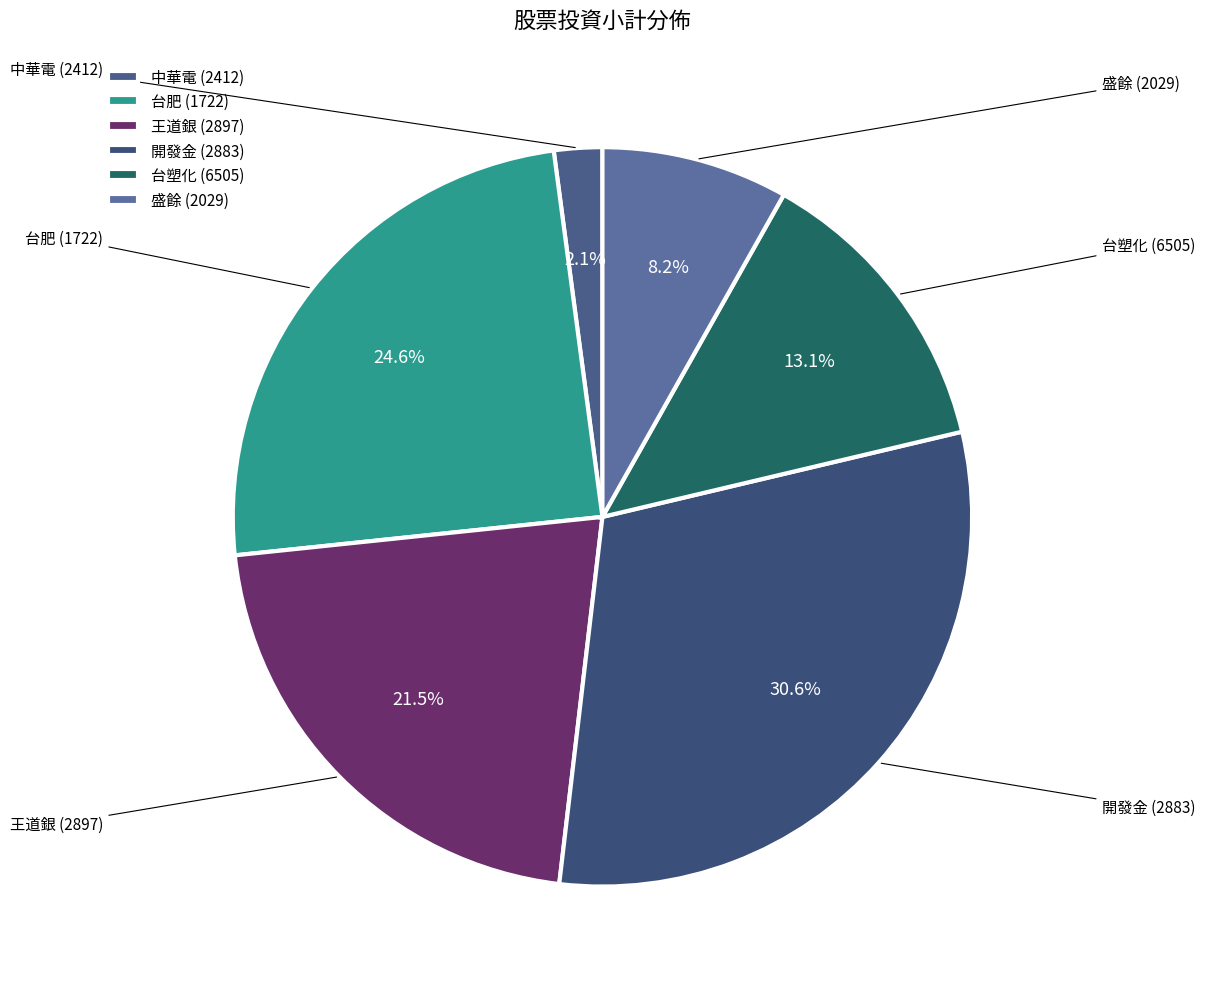

Is it true that 開發金 (2883) is 18% of the pie?

False